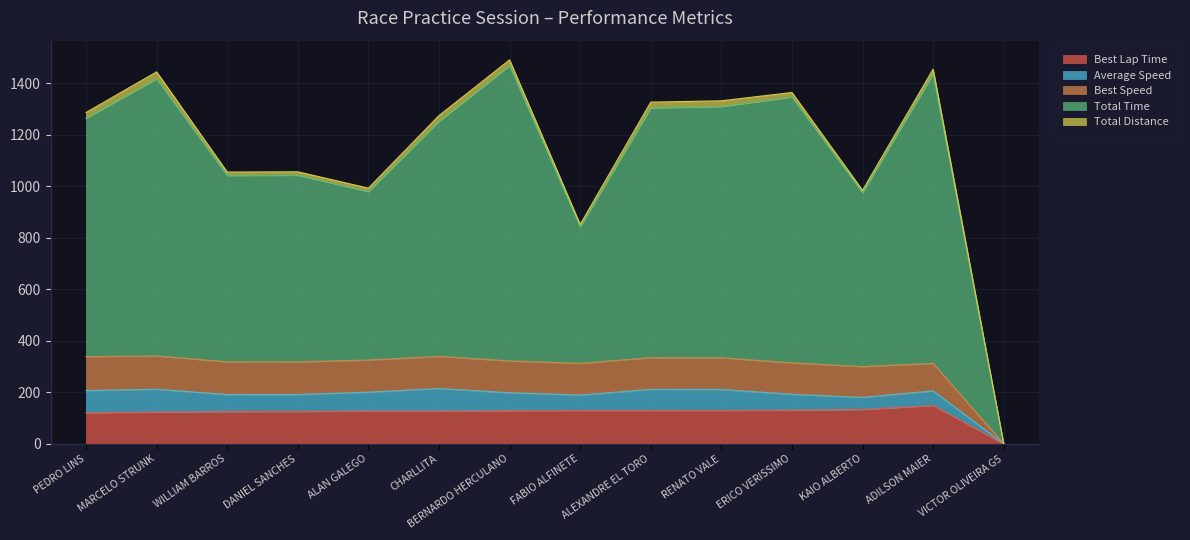

Which has a higher value, WILLIAM BARROS or CHARLLITA?

CHARLLITA